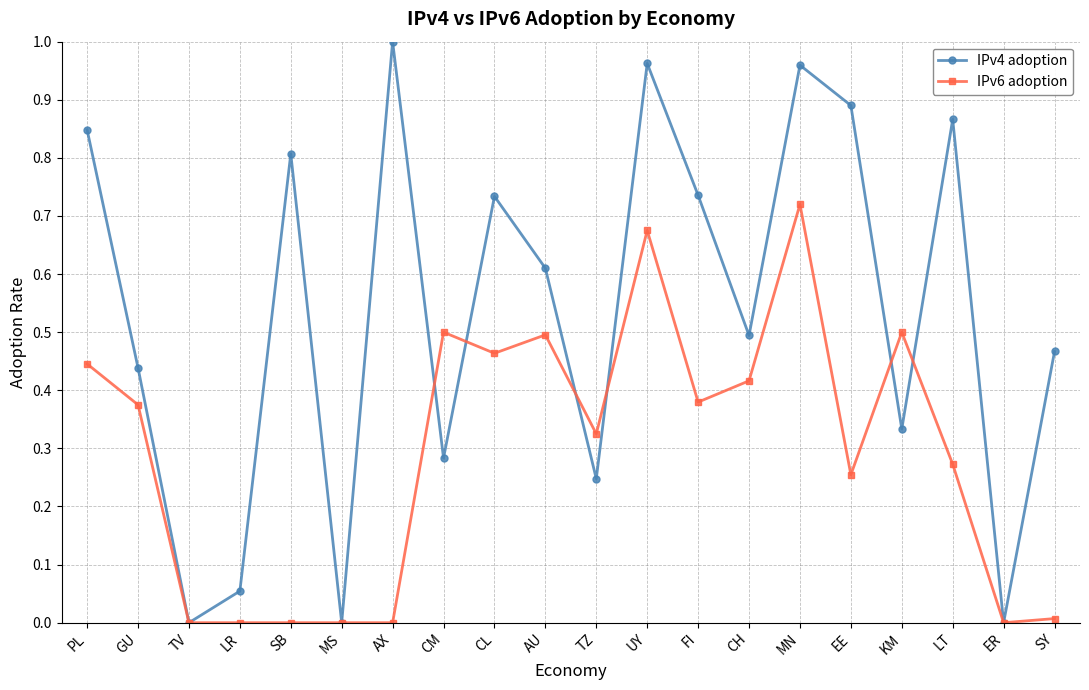

Between SB and UY, which series saw the biggest shift?

IPv6 adoption